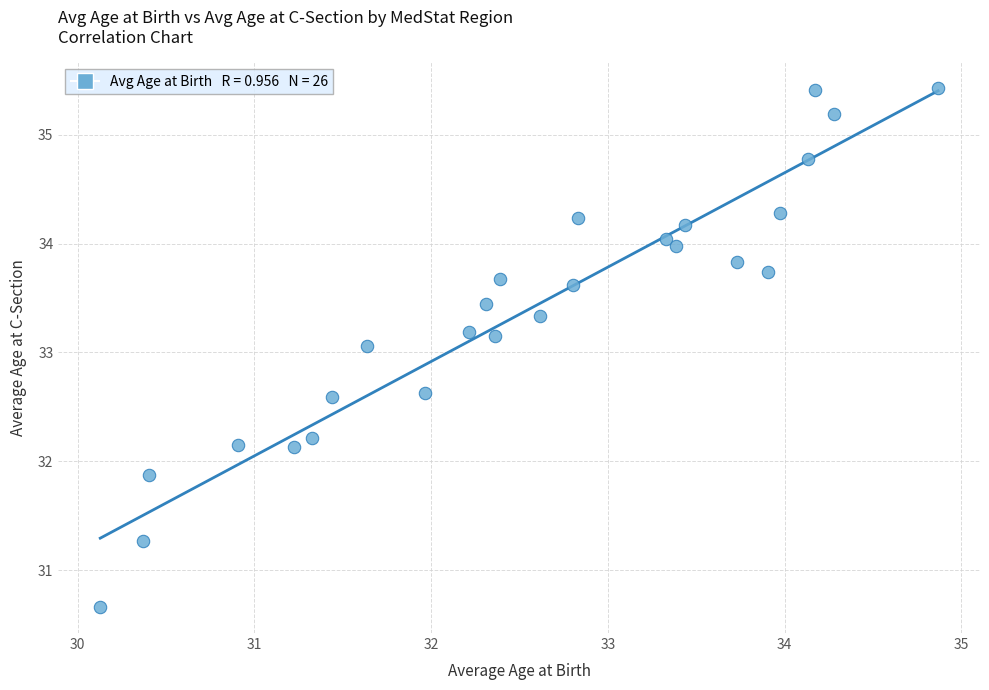

What Y value in the scatter plot is closest to 33?

33.1